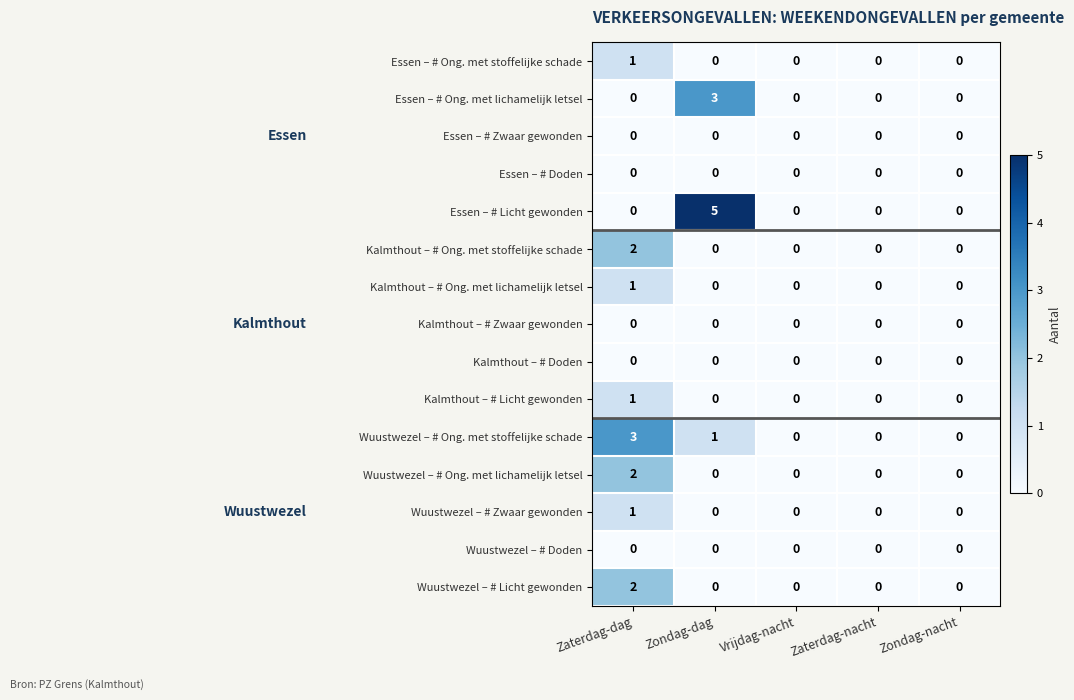

At which category is the sum across all series the highest?

Zaterdag-dag